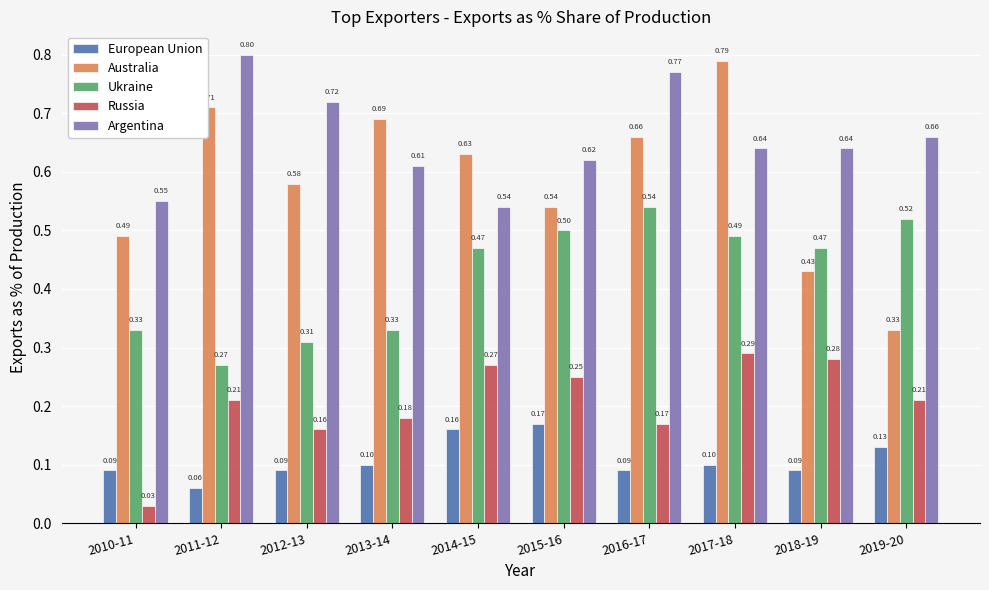

What is the label of the 10th bar from the left?

2019-20